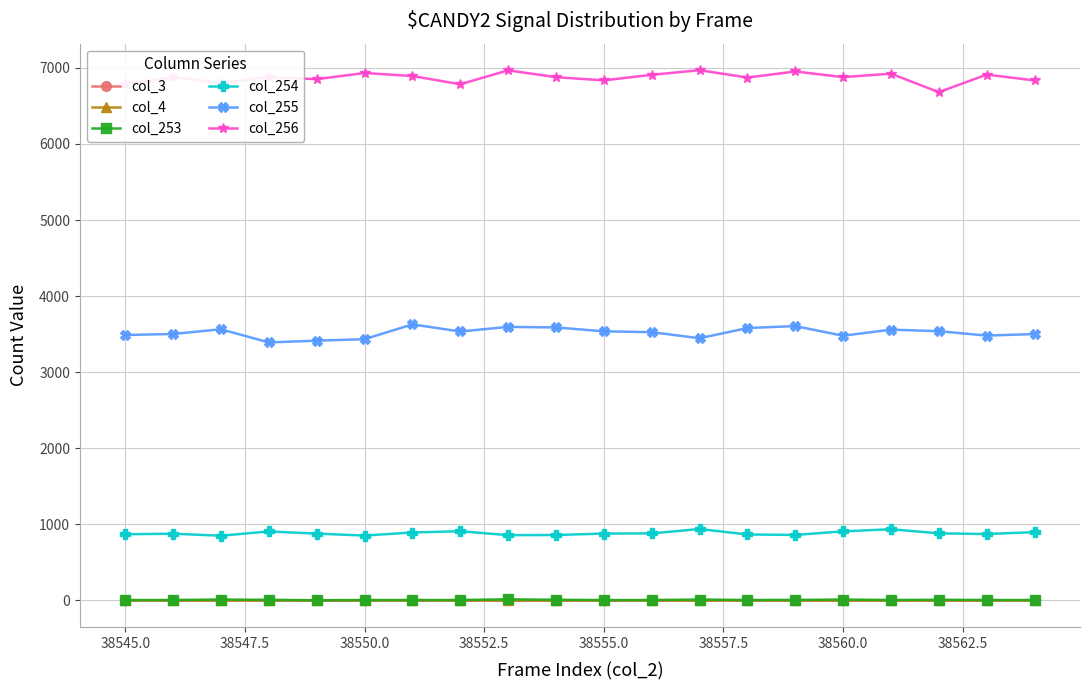

True or false: col_3 and col_254 cross at least once.

False